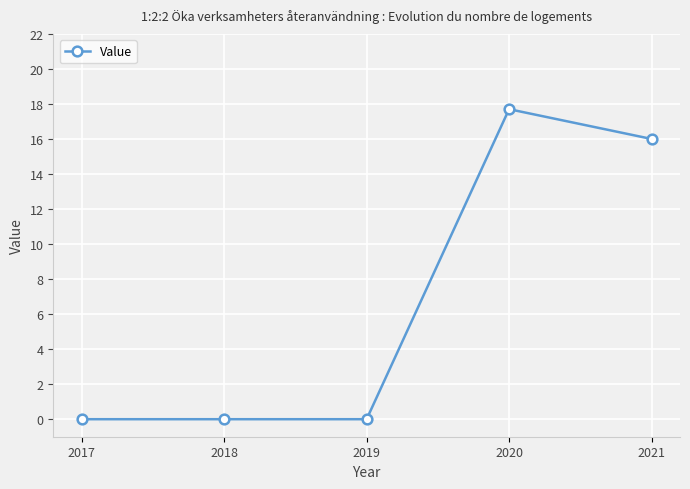

How many series are shown in this chart?

1